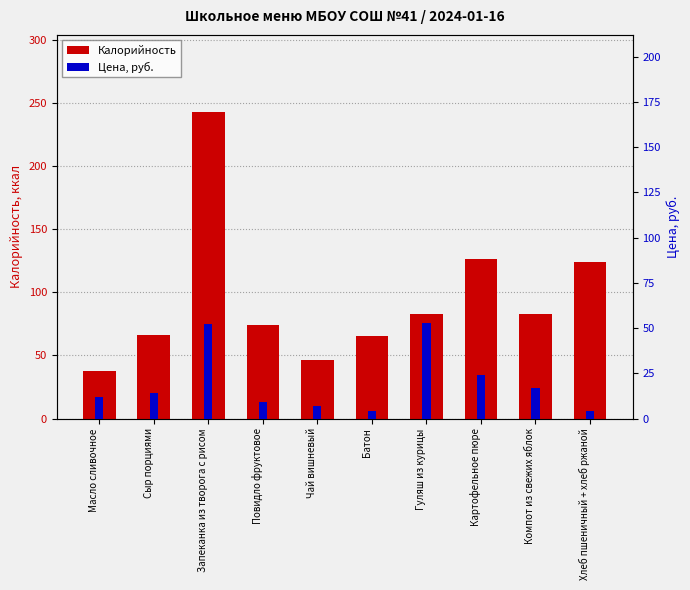

Is it true that Цена, руб. equals 13 at Картофельное пюре?

False